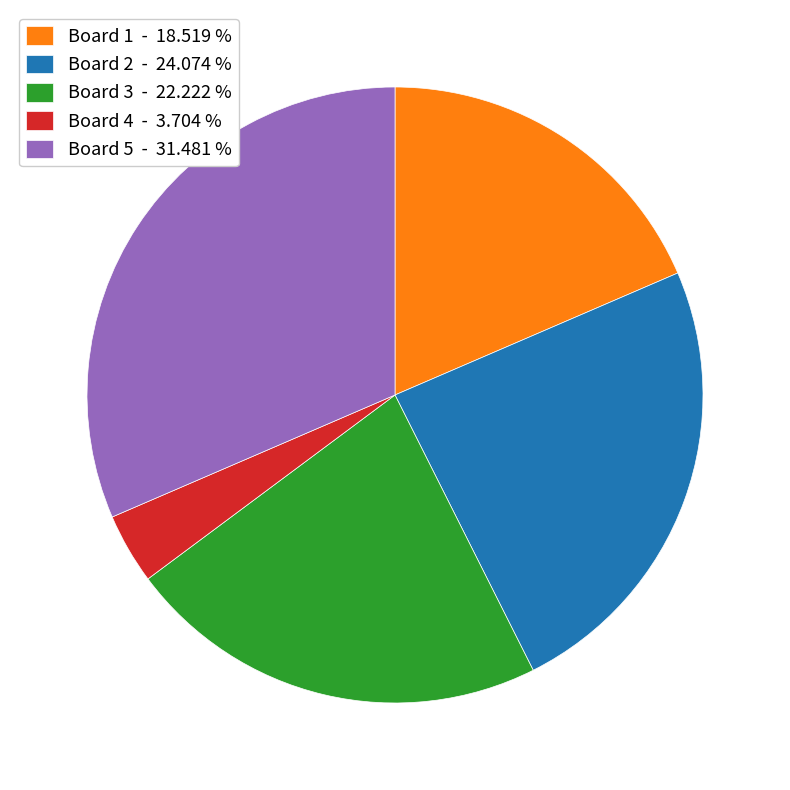

Do Board 3 - 22.222 % and Board 1 - 18.519 % together represent more than half of the pie?

No